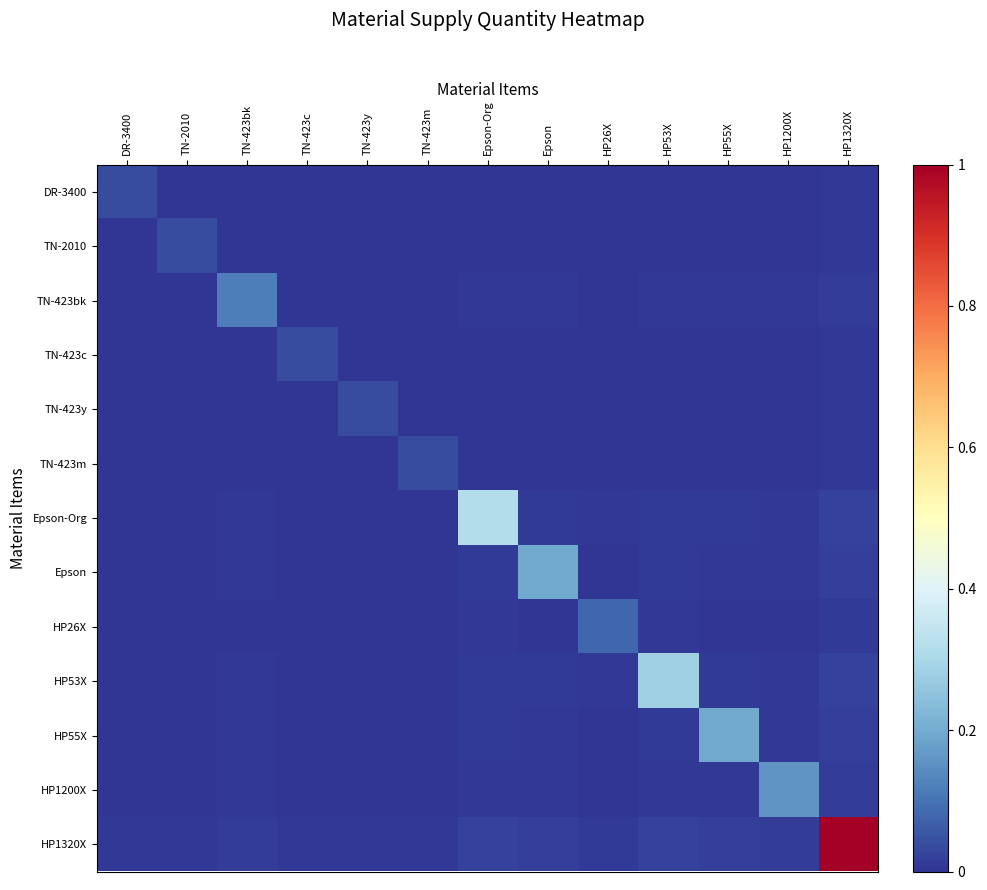

Rank the series by their maximum value, from lowest to highest.

DR-3400, TN-2010, TN-423c, TN-423y, TN-423m, HP26X, TN-423bk, HP1200X, Epson, HP55X, HP53X, Epson-Org, HP1320X